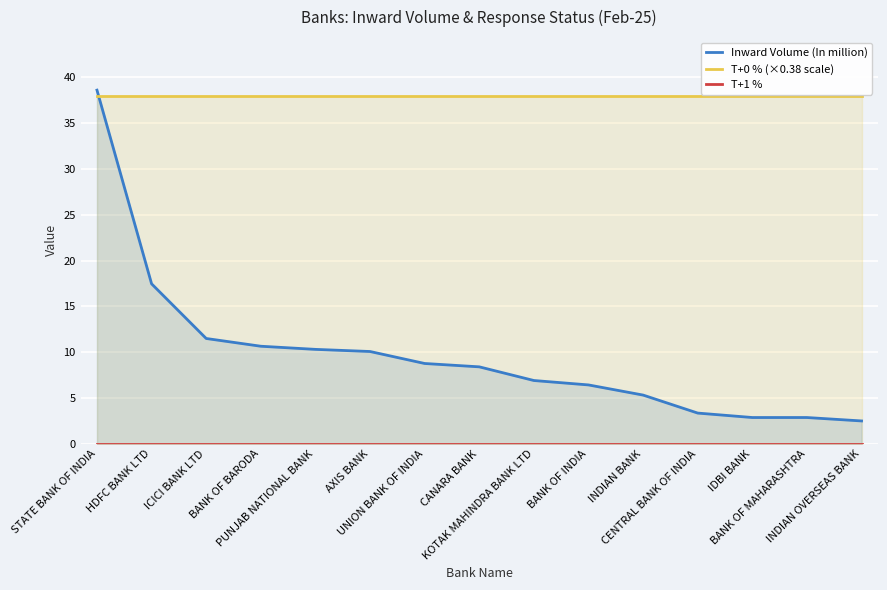

List the series in order of their peak value, highest first.

Inward Volume (In million), T+0 % (×0.38 scale), T+1 %